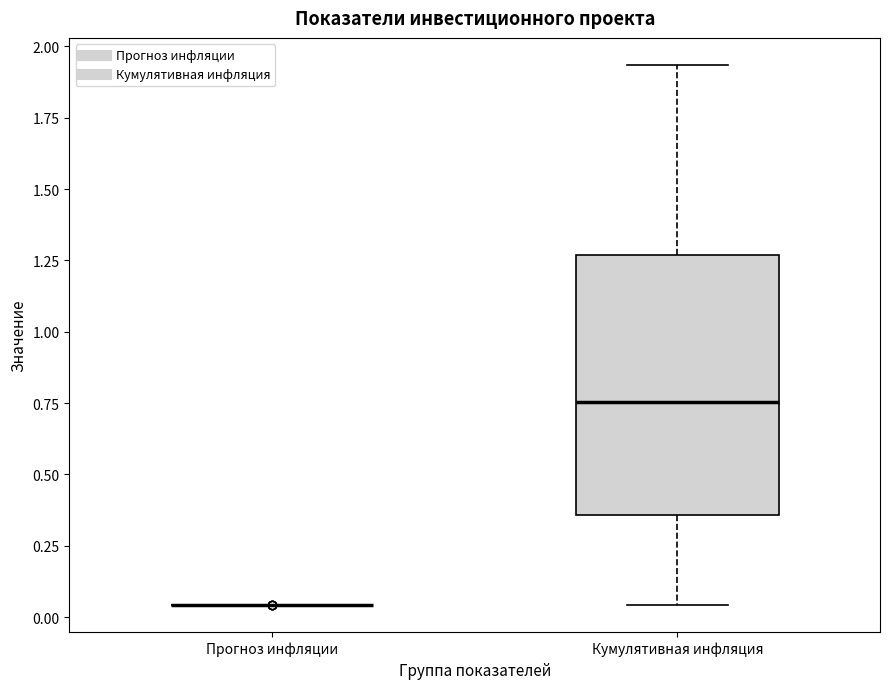

Reading left to right, read every box against the y-axis: the position of its median line, the range the box covers, and the ends of its whiskers. The values are not printed on the chart, so give them approximately, as read against the axis.

Прогноз инфляции: box collapsed to a line at 0.05, whiskers 0.05 to 0.05
Кумулятивная инфляция: median 0.75, box 0.35 to 1.25, whiskers 0.05 to 1.95